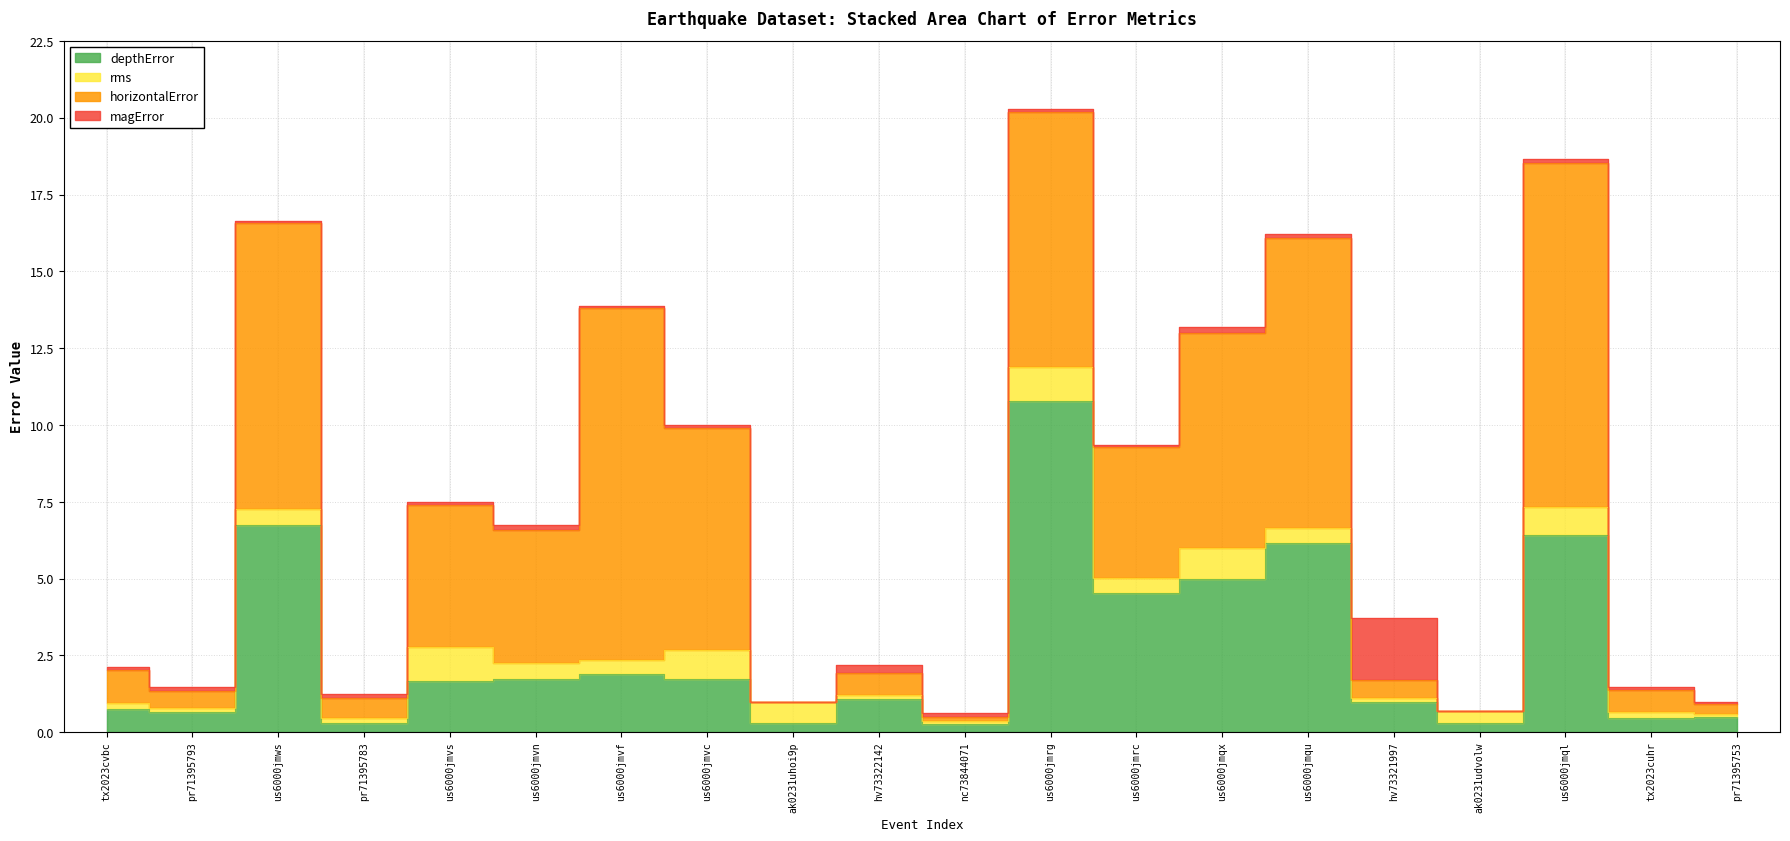

True or false: depthError and magError cross at least once.

True